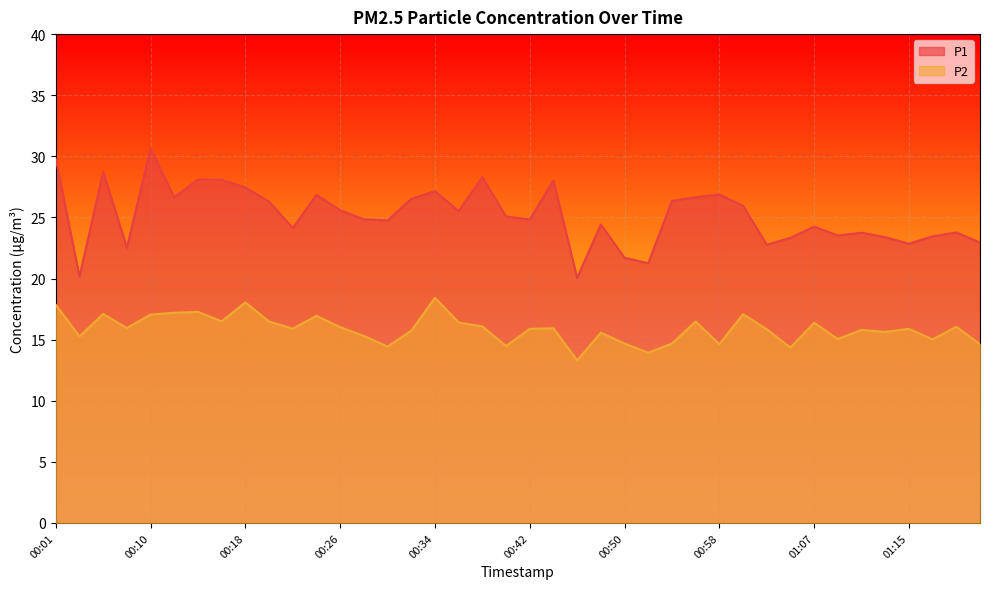

What is the difference between the P2 values at 00:18 and 00:22?

2.2